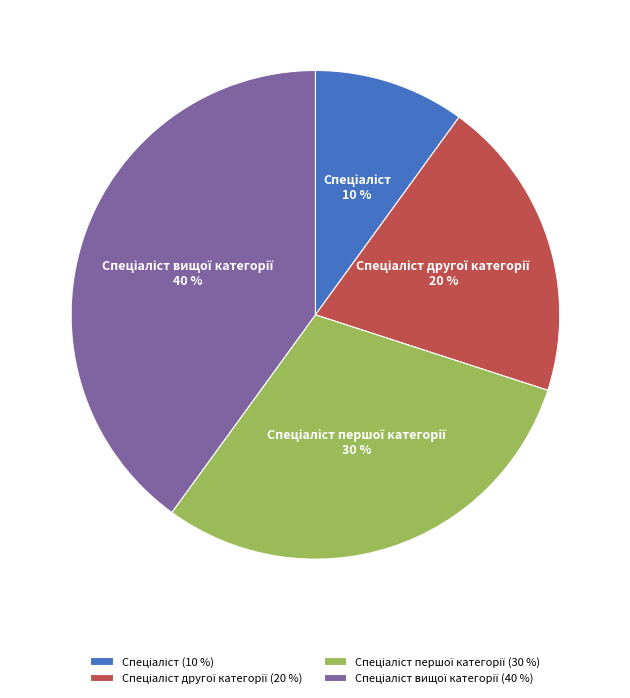

How many segments does this pie chart have?

4